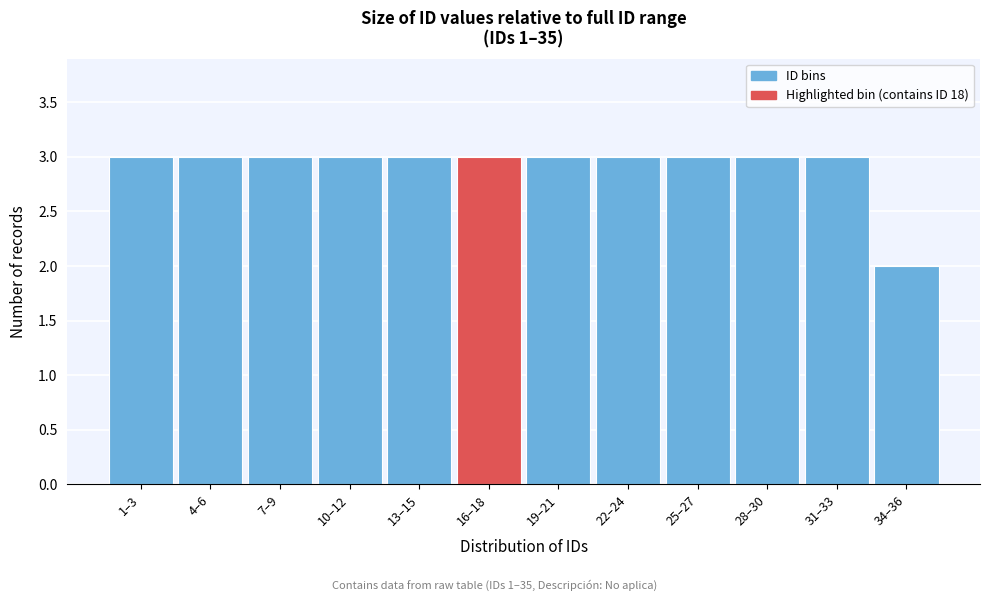

Reading left to right, what are all the values shown in this chart?

1–3=3	4–6=3	7–9=3	10–12=3	13–15=3	16–18=3	19–21=3	22–24=3	25–27=3	28–30=3	31–33=3	34–36=2